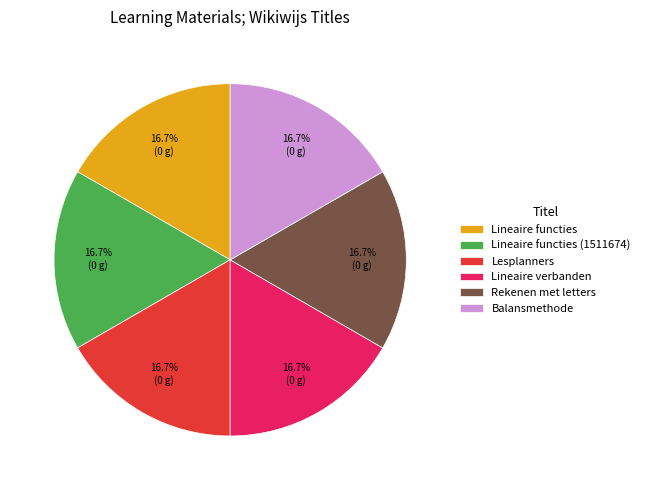

Is there any slice that represents more than half of the pie?

No